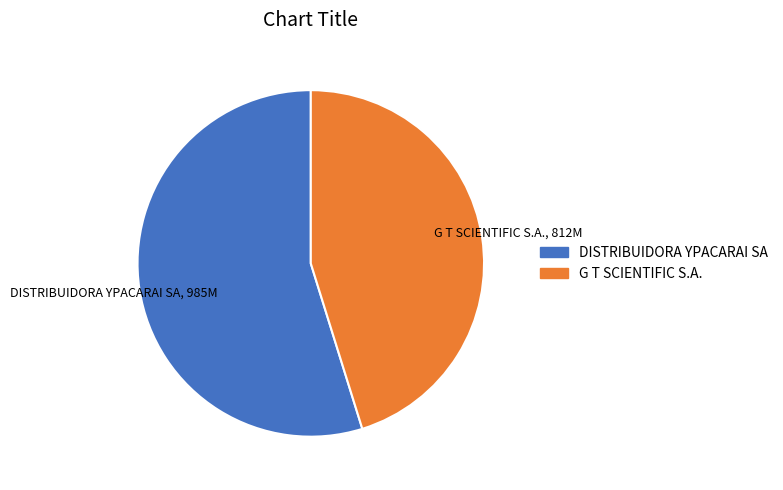

Which slice represents more than half of the pie?

DISTRIBUIDORA YPACARAI SA